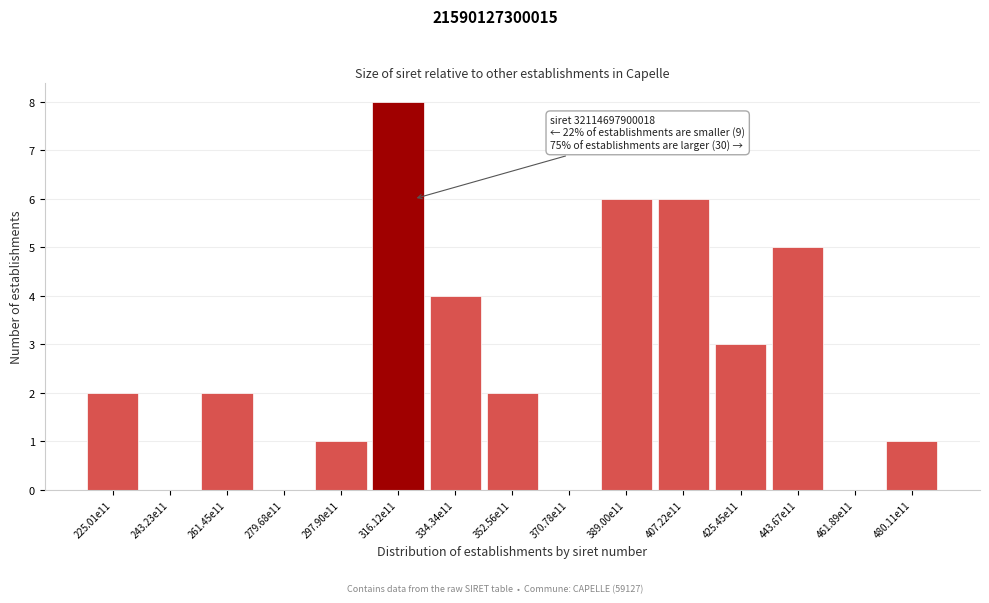

Reading right to left, what are all the values shown in this chart?

480.11e11=1	461.89e11=0	443.67e11=5	425.45e11=3	407.22e11=6	389.00e11=6	370.78e11=0	352.56e11=2	334.34e11=4	316.12e11=8	297.90e11=1	279.68e11=0	261.45e11=2	243.23e11=0	225.01e11=2